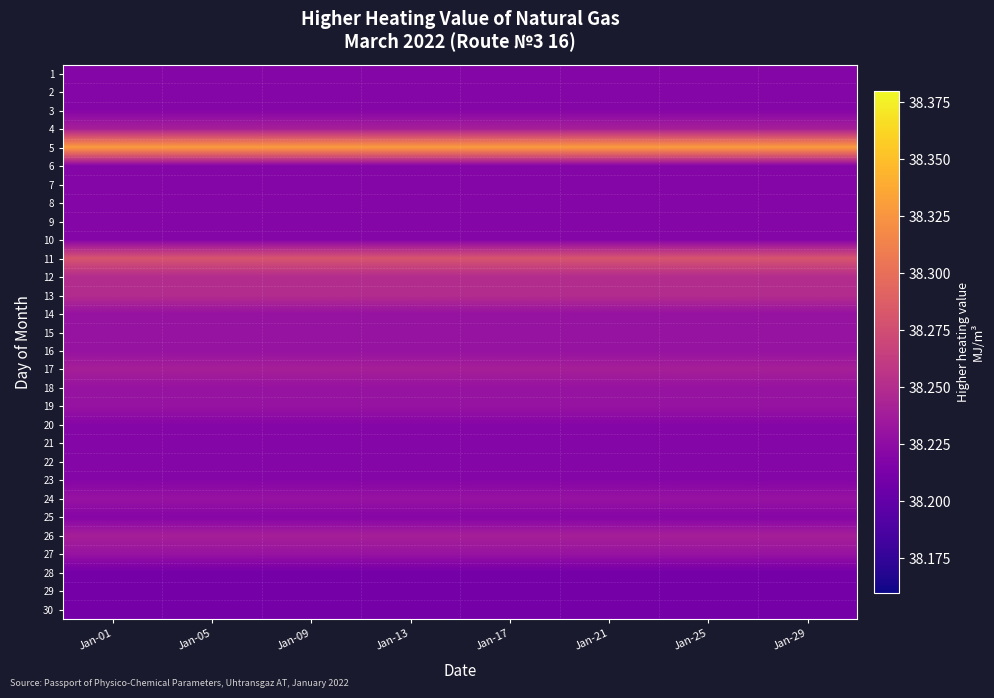

Which category has the lowest value across all series?

Jan-01